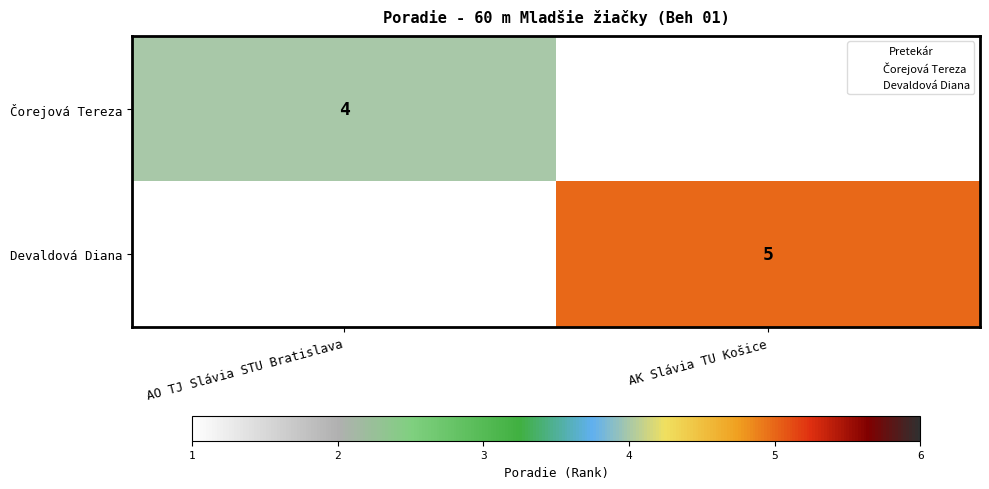

What is the sum of the Devaldová Diana values at AK Slávia TU Košice and AO TJ Slávia STU Bratislava?

5